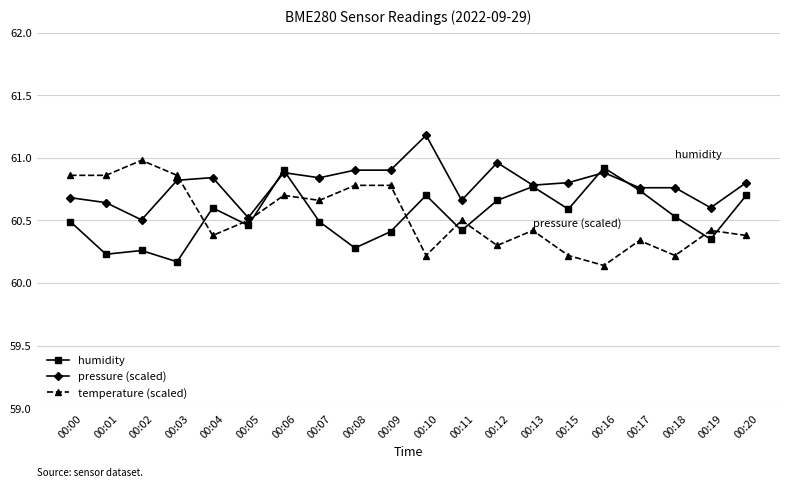

The value of humidity at 00:04 is 60.6. True or false?

True